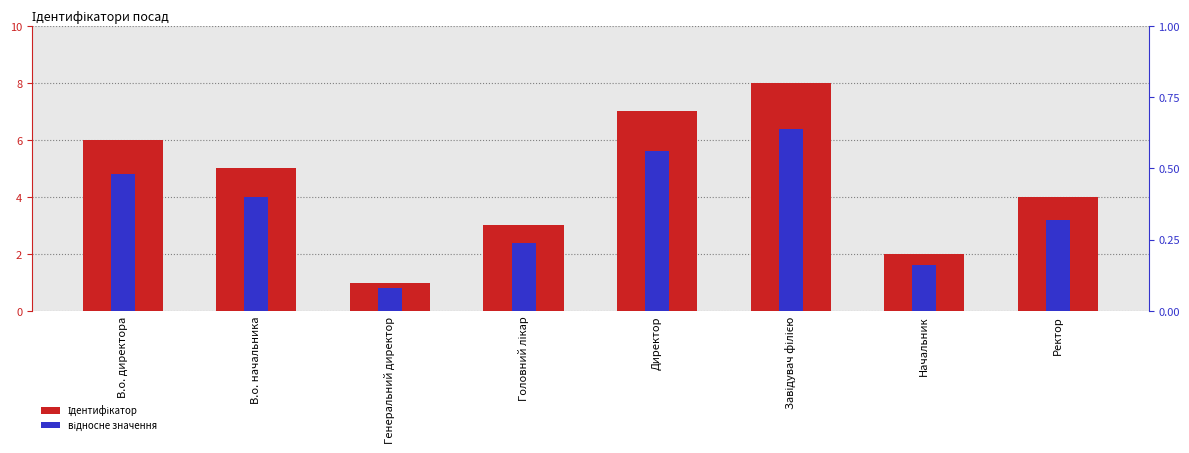

Between В.о. директора and Начальник, which series saw the biggest shift?

Ідентифікатор